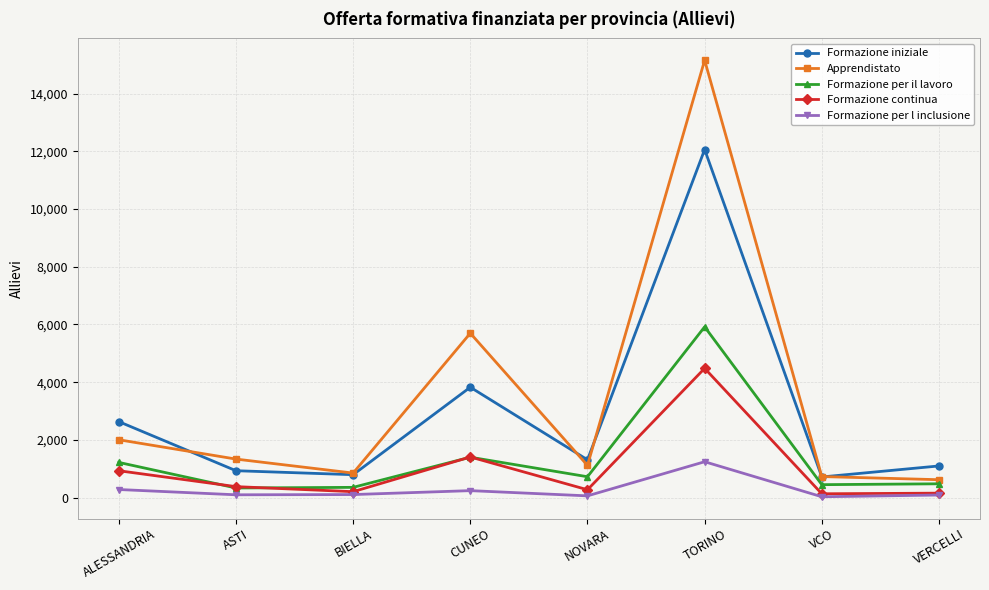

Rank the series by their maximum value, from lowest to highest.

Formazione per l inclusione, Formazione continua, Formazione per il lavoro, Formazione iniziale, Apprendistato